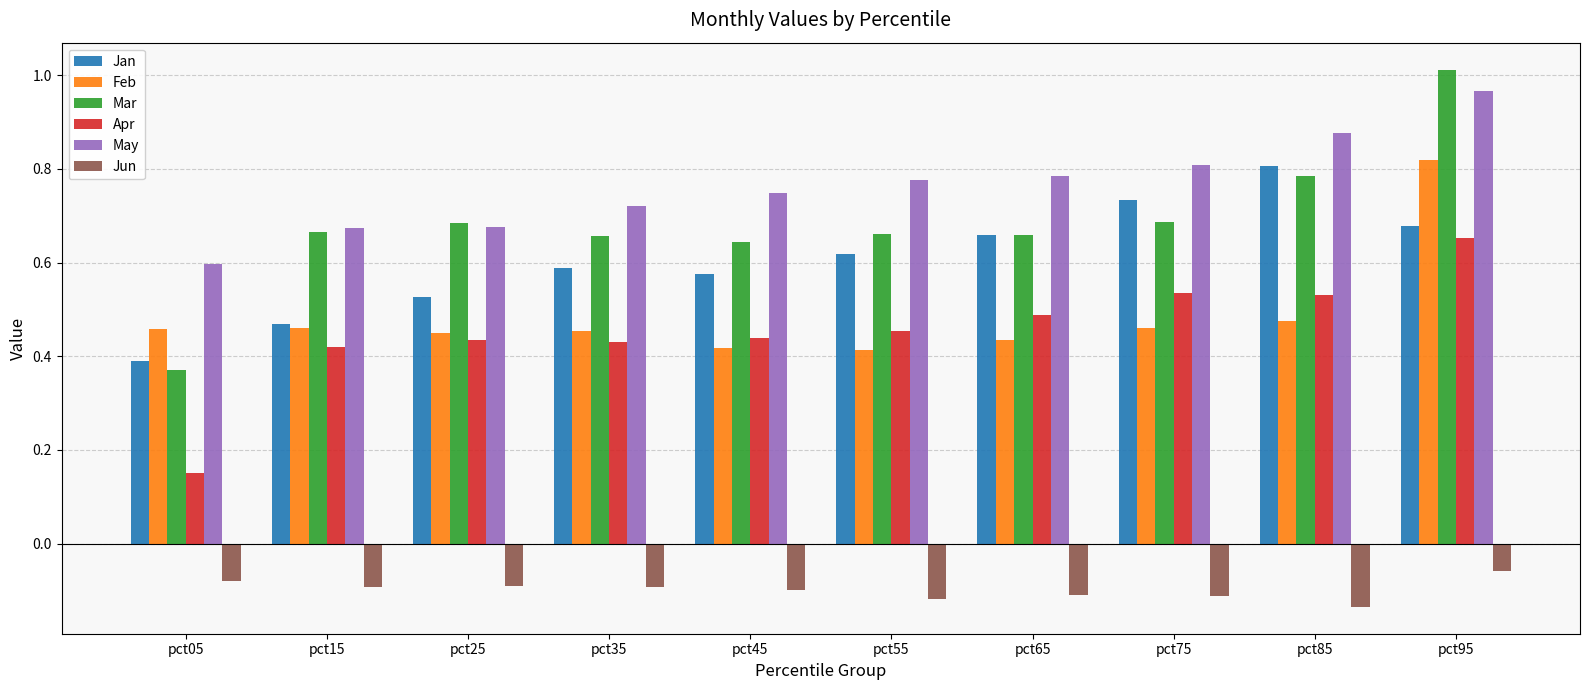

True or false: Jun has a value of -0.1 at pct05.

True